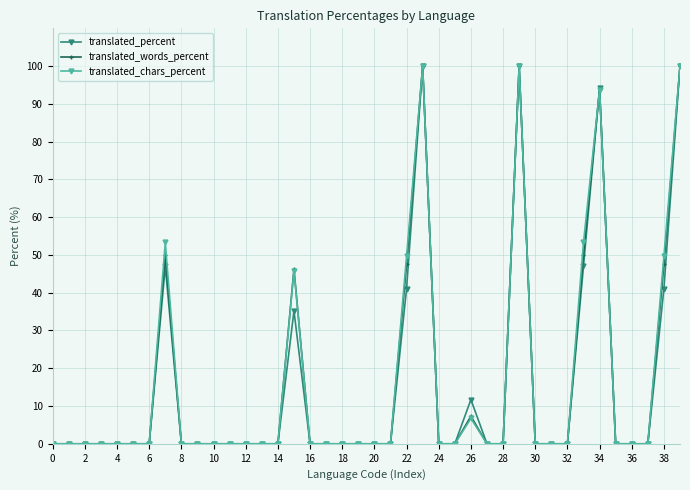

True or false: translated_chars_percent has more than 1 points higher than both neighbors.

True